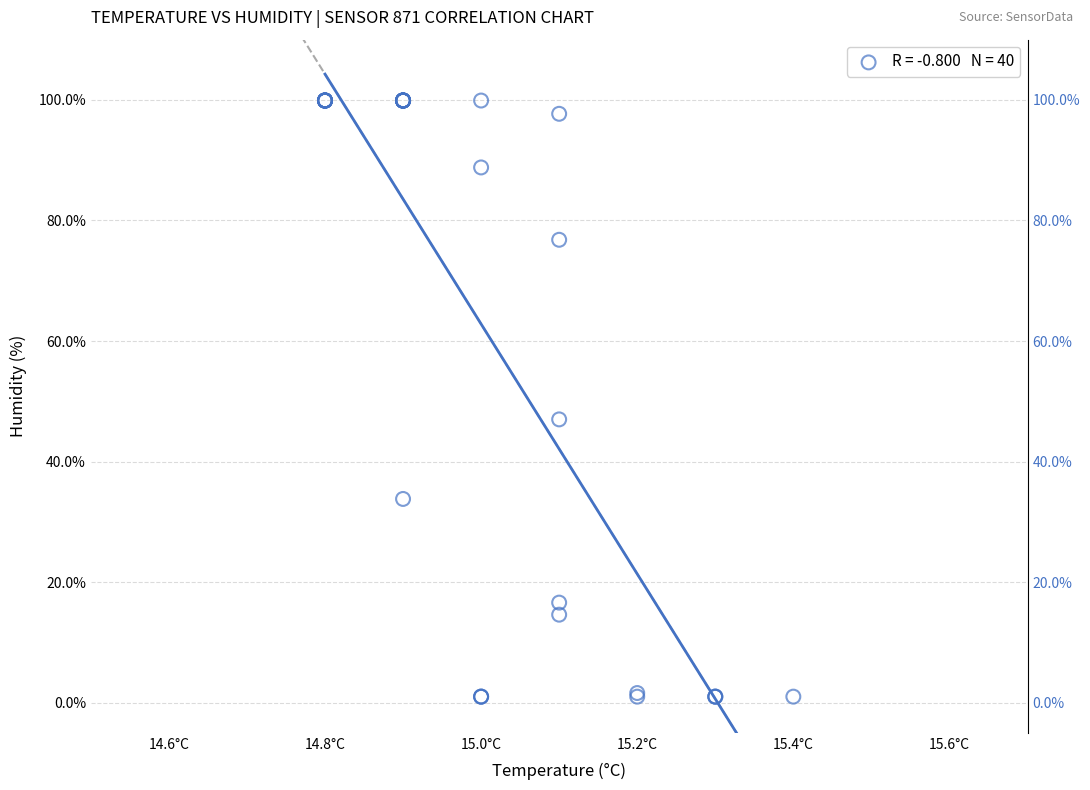

What Y value in the scatter plot is closest to 50?

47.0